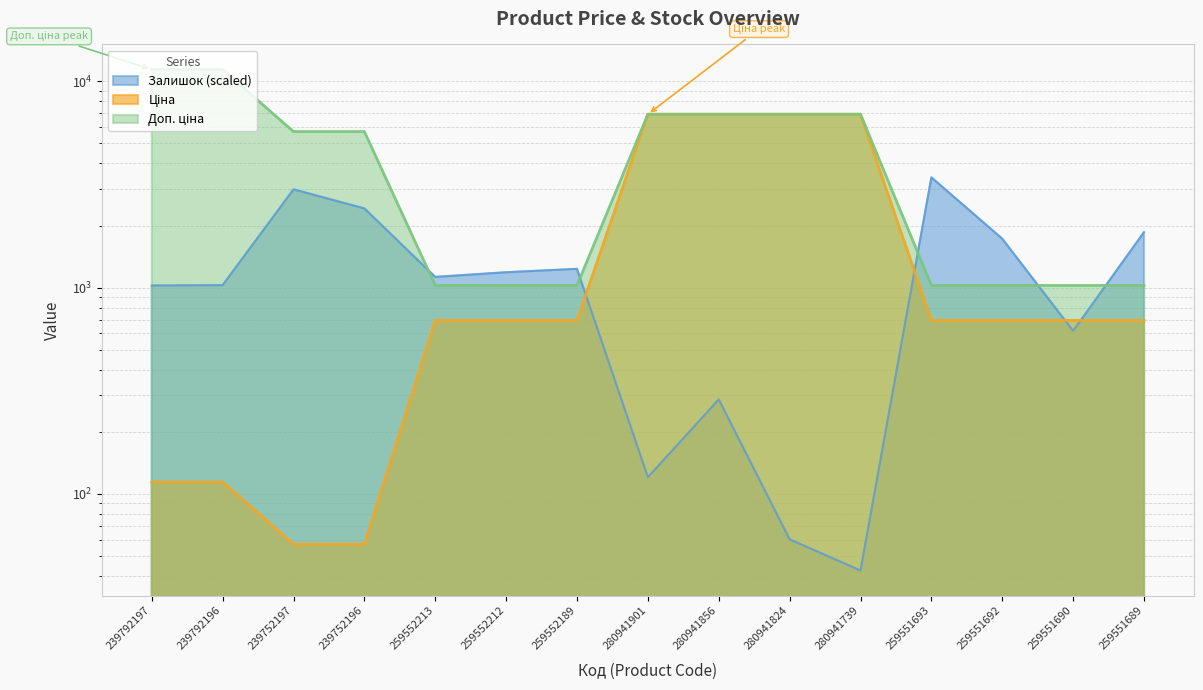

Is it true that Доп. ціна equals 1147.1 at 239752197?

False